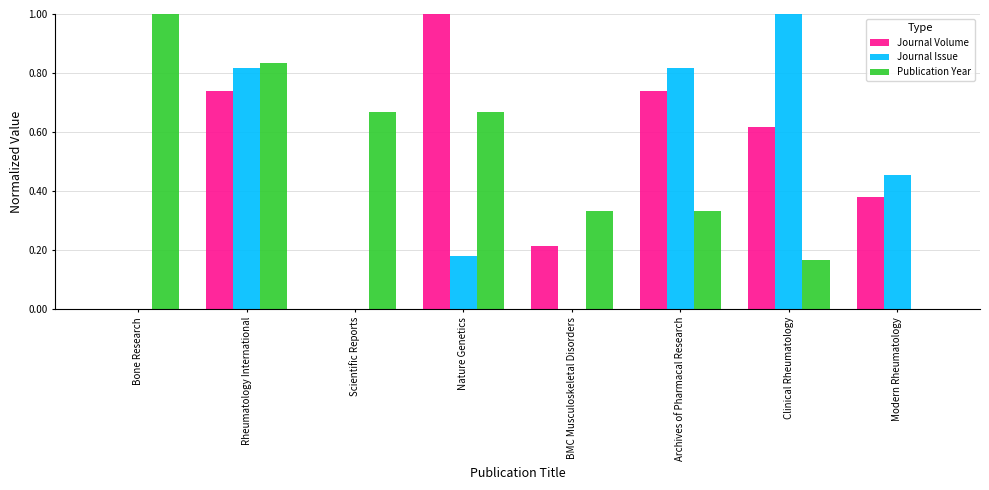

What is the sum of all Journal Issue values?

3.3